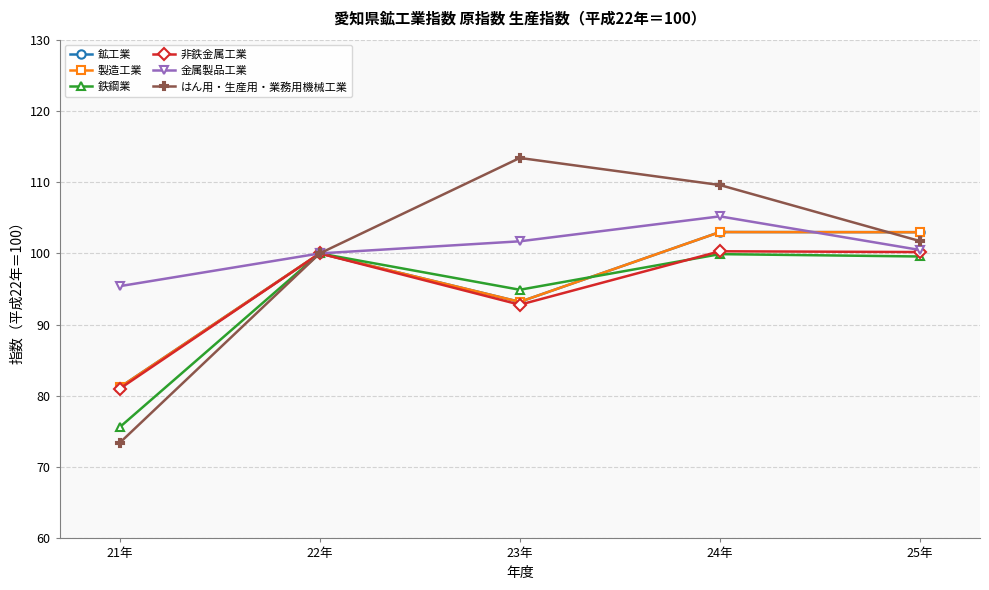

Reading right to left, extract all data points from this chart.

鉱工業: 103.0	103.0	93.2	100.0	81.2
製造工業: 103.0	103.0	93.2	100.0	81.2
鉄鋼業: 99.6	99.9	94.9	100.0	75.6
非鉄金属工業: 100.2	100.3	92.8	100.0	81.0
金属製品工業: 100.5	105.2	101.7	100.0	95.4
はん用・生産用・業務用機械工業: 101.7	109.6	113.4	100.0	73.4